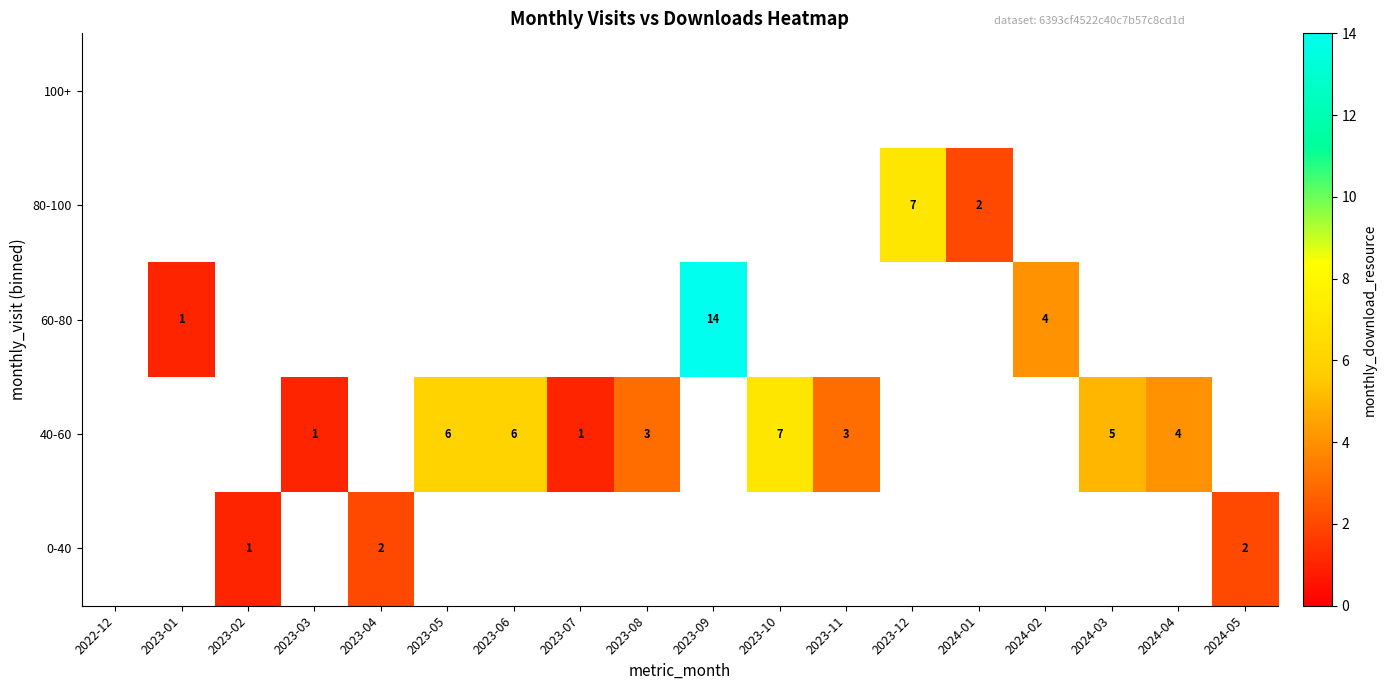

How many series are shown in this chart?

5